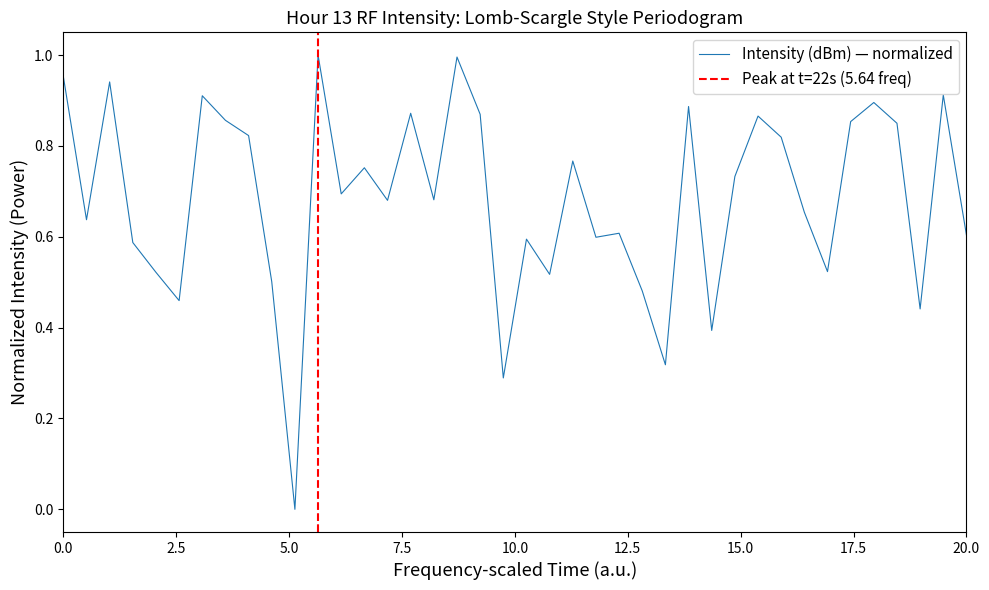

The Intensity (dBm) — normalized series shows 0.6 at 20.0. True or false?

True